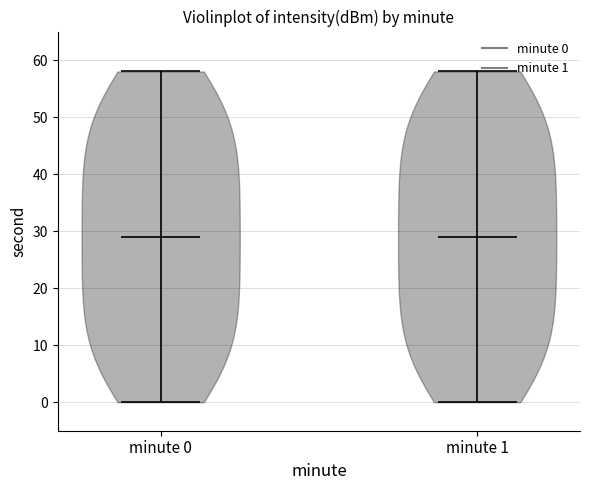

Reading left to right, read every violin against the y-axis: where its median line is, and the lowest and highest points it reaches. The values are not printed on the chart, so give them approximately, as read against the axis.

minute 0: median line 29, lowest point 0, highest point 58
minute 1: median line 29, lowest point 0, highest point 58